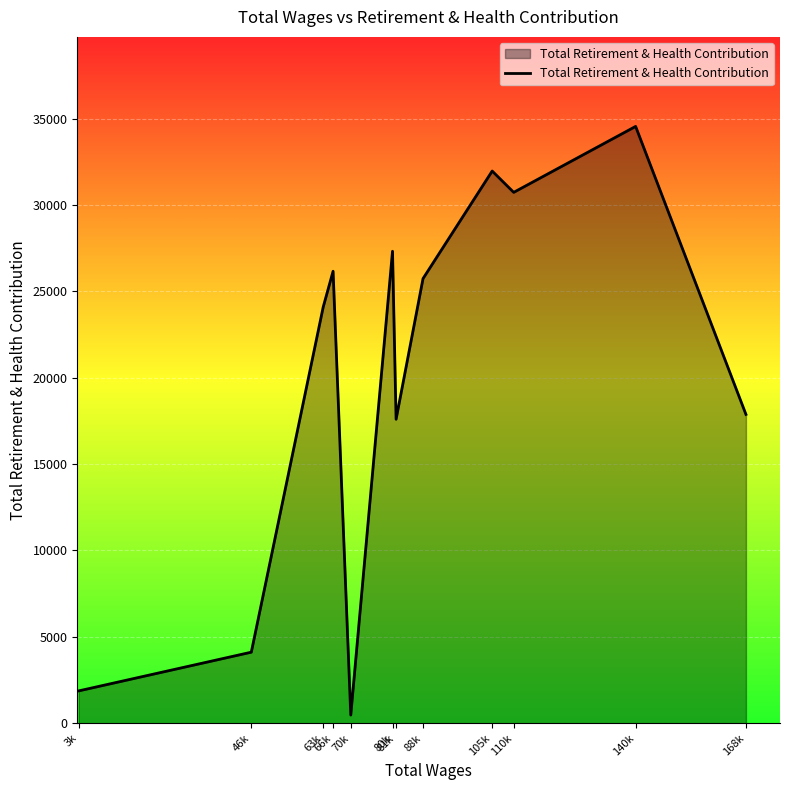

How many categories are shown in the chart?

12